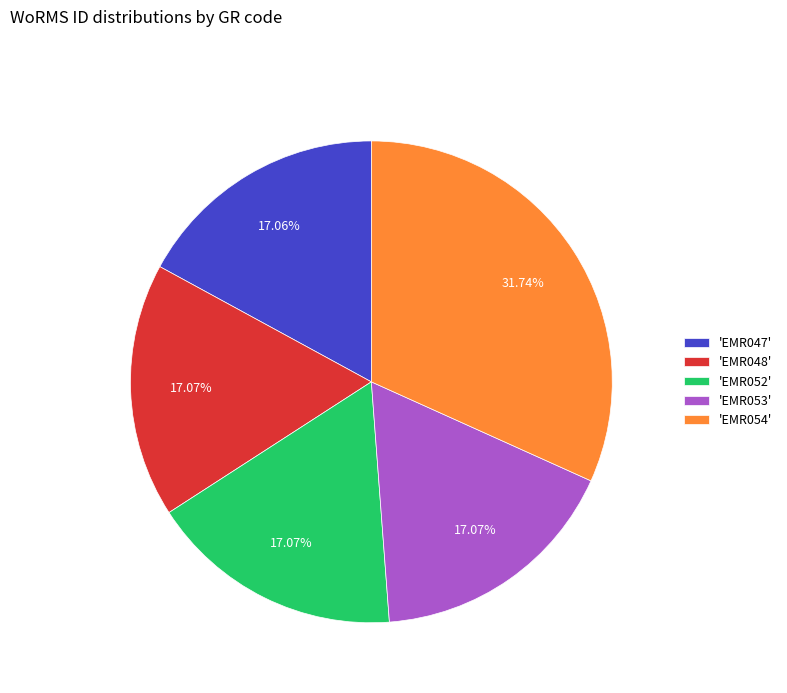

Is the sum of 'EMR048' and 'EMR053' greater than half?

No